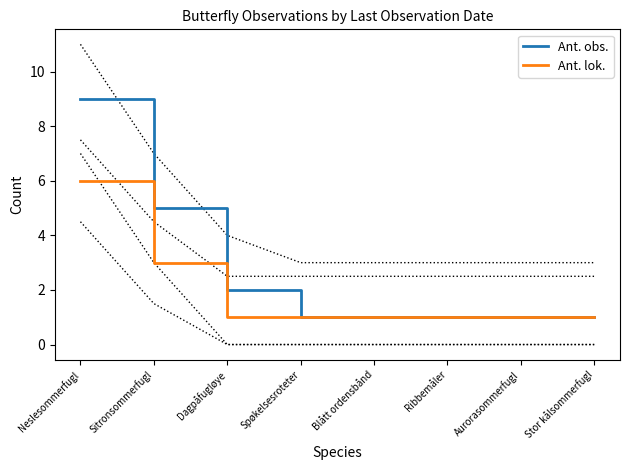

What are all the series names shown in the legend?

Ant. obs., Ant. lok.